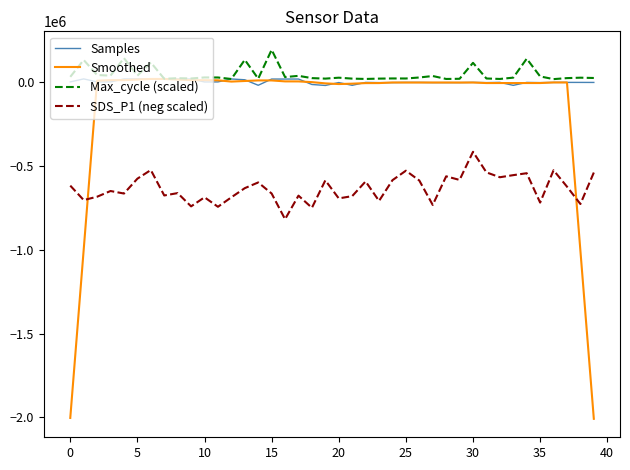

What is the smallest value displayed?

-2008079.9